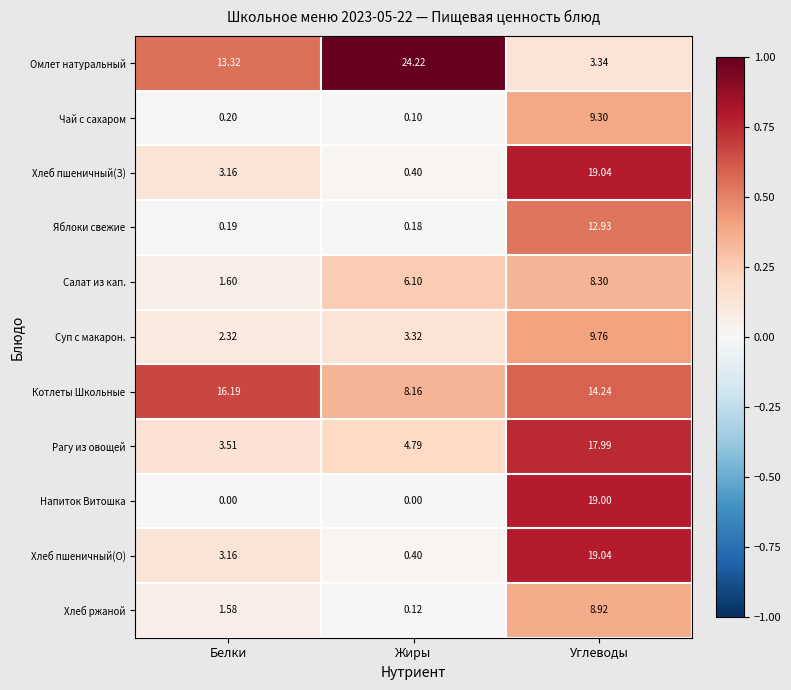

Which category has the highest value across all series?

Жиры